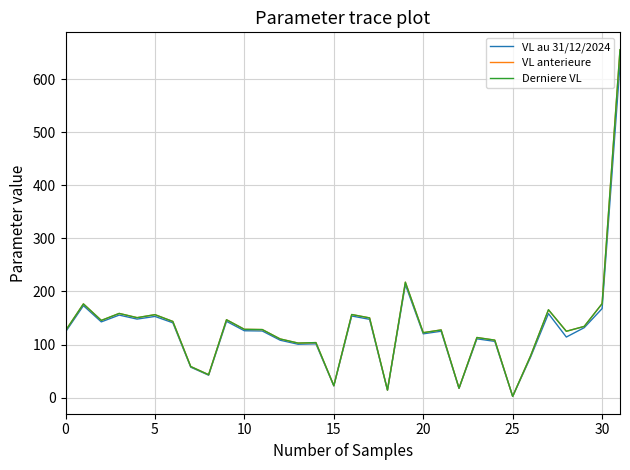

What is the highest value of the VL anterieure series?

655.0